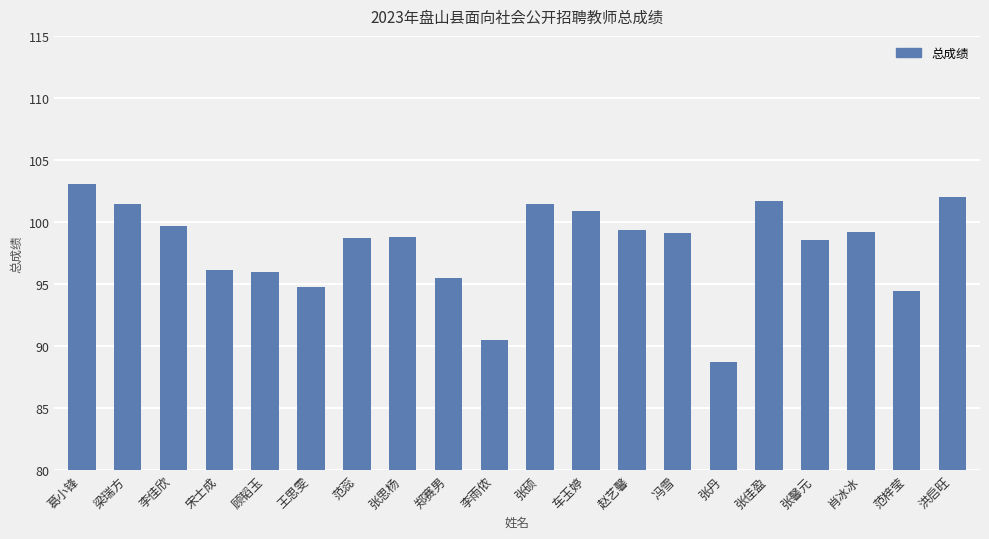

What is the smallest value displayed?

88.7